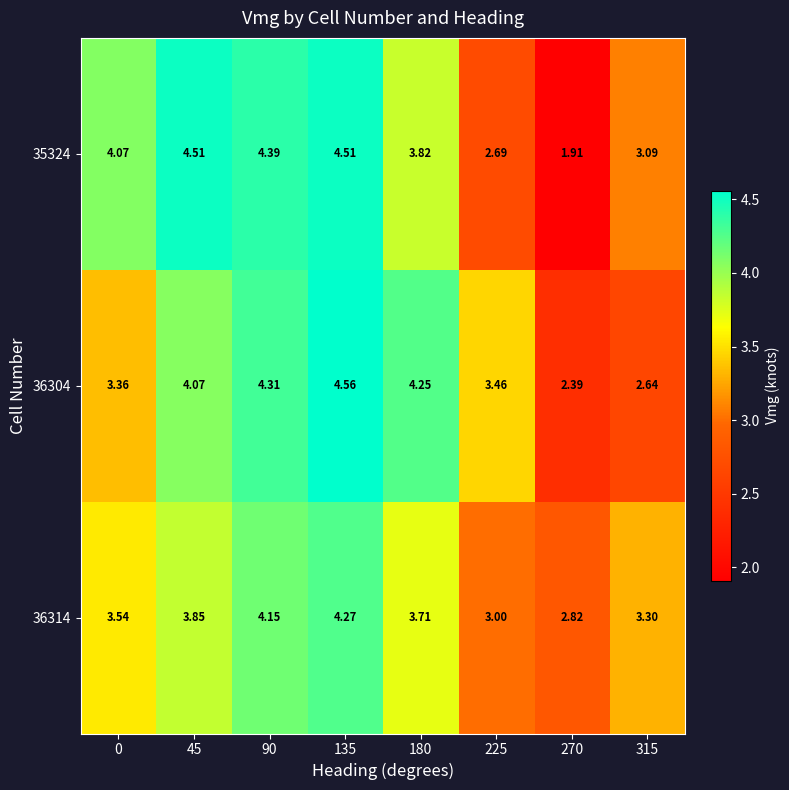

Is the value of 35324 at 315 greater than the value of 36314 at 135?

No